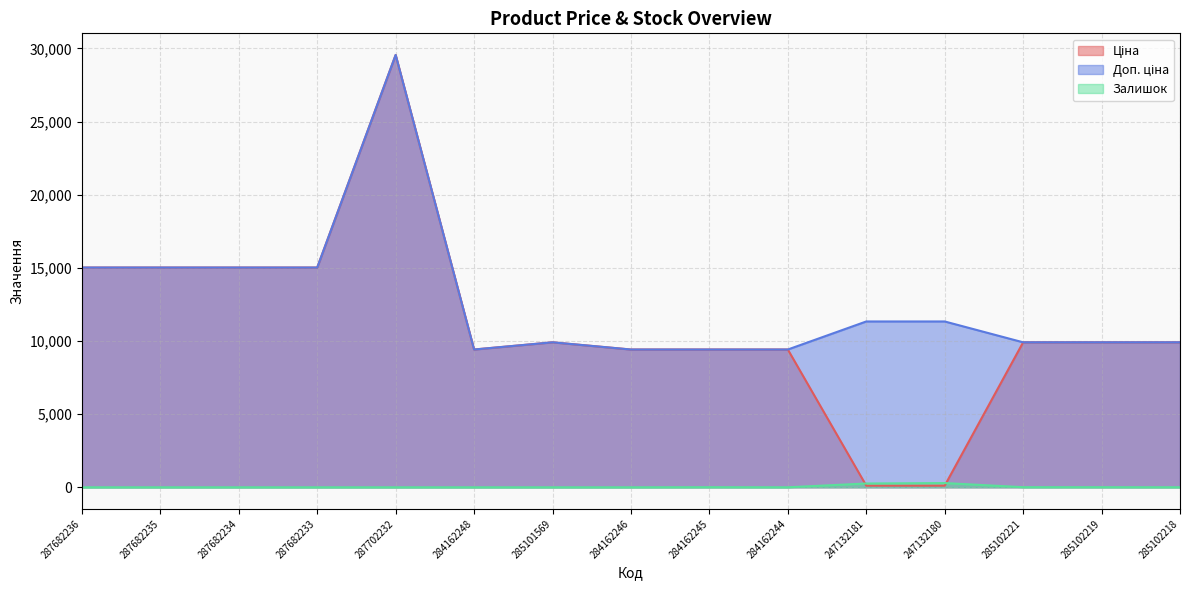

What position from the right is 287702232?

11